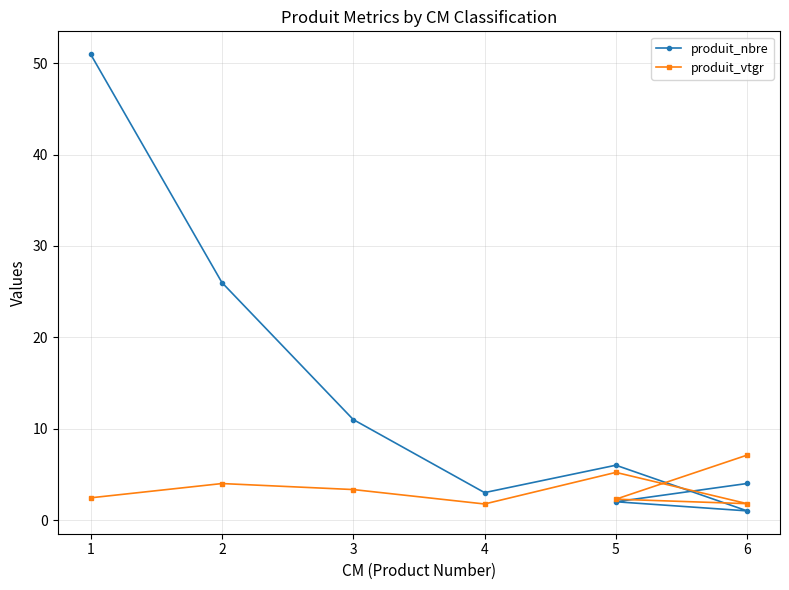

Read the produit_nbre value at 2.

26.0